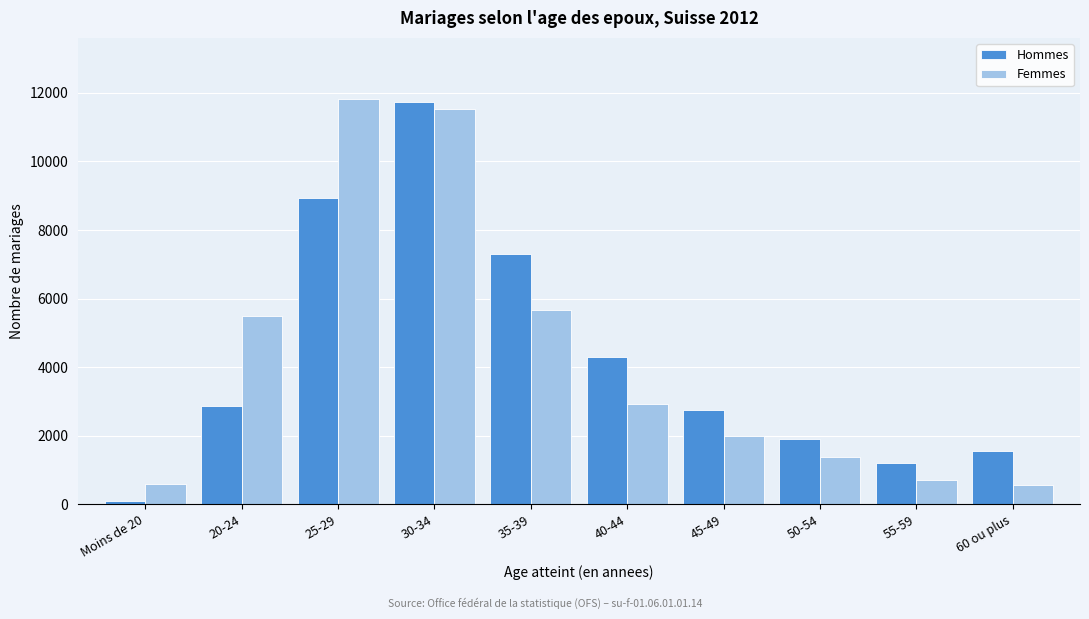

Between Moins de 20 and 30-34, which series saw the biggest shift?

Hommes